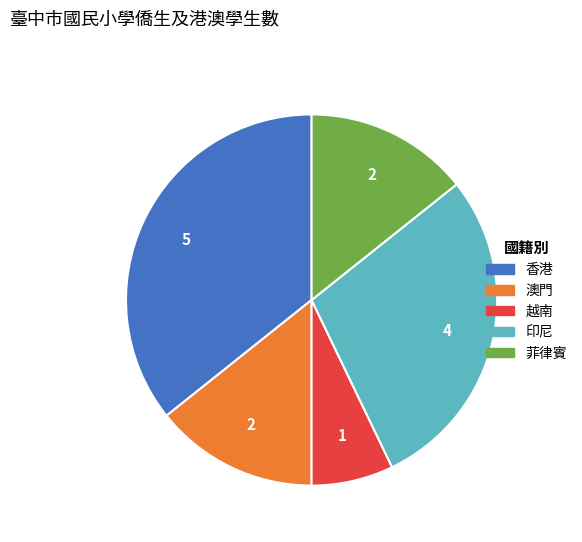

Is it true that 越南 is 1% of the pie?

False